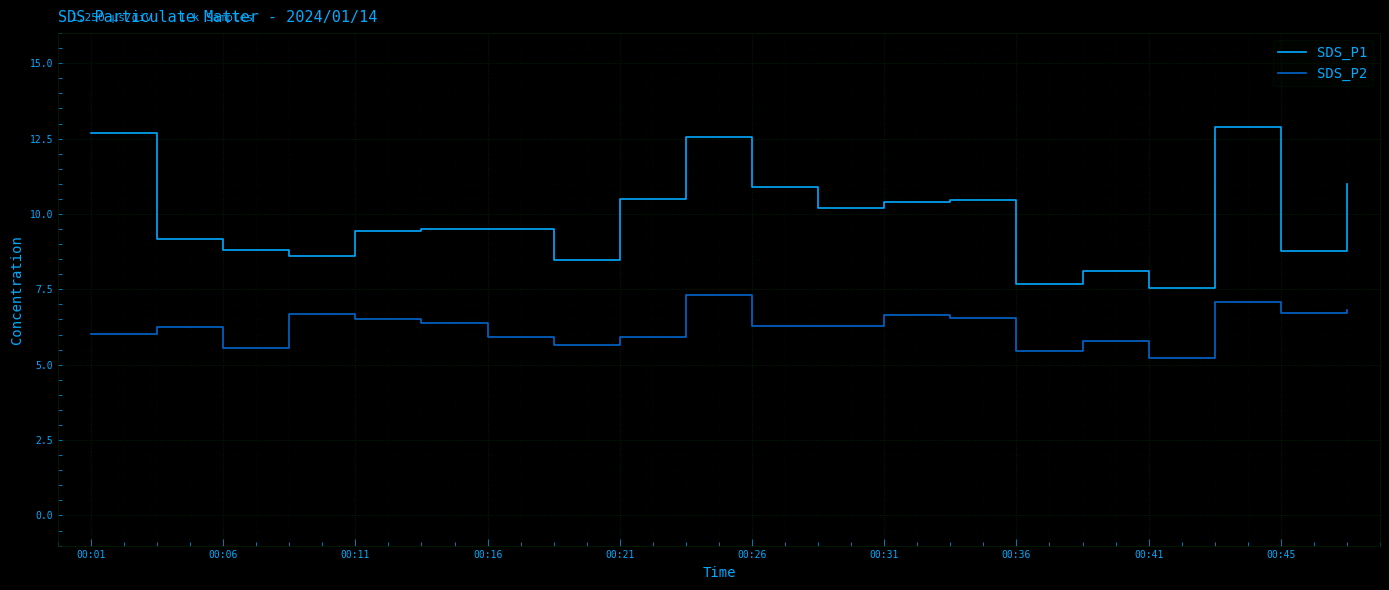

What is the maximum value for SDS_P1?

12.9